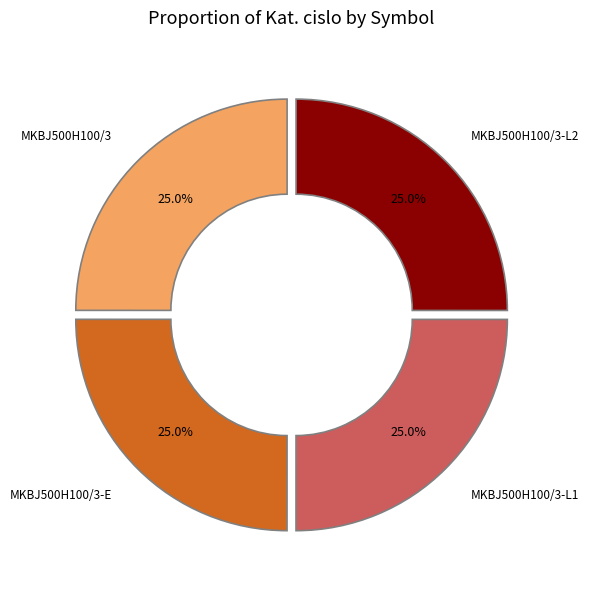

What is the total percentage of MKBJ500H100/3 and MKBJ500H100/3-E?

50.0%